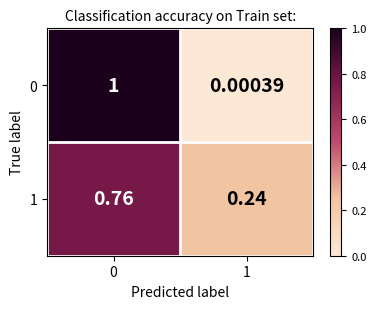

Is the value of 1 at 1 greater than the value of 0 at 0?

No